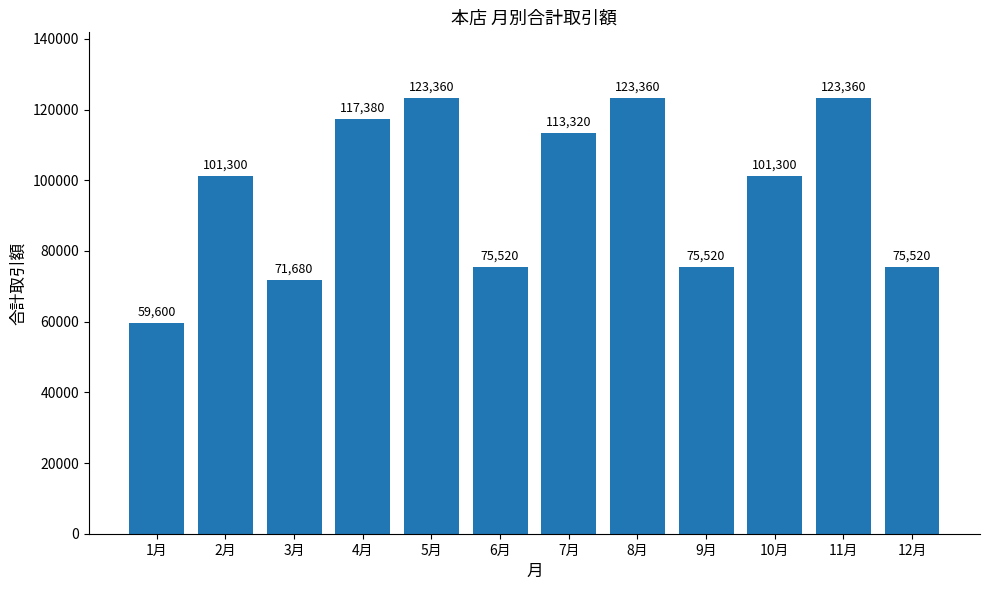

How many categories are shown in the chart?

12